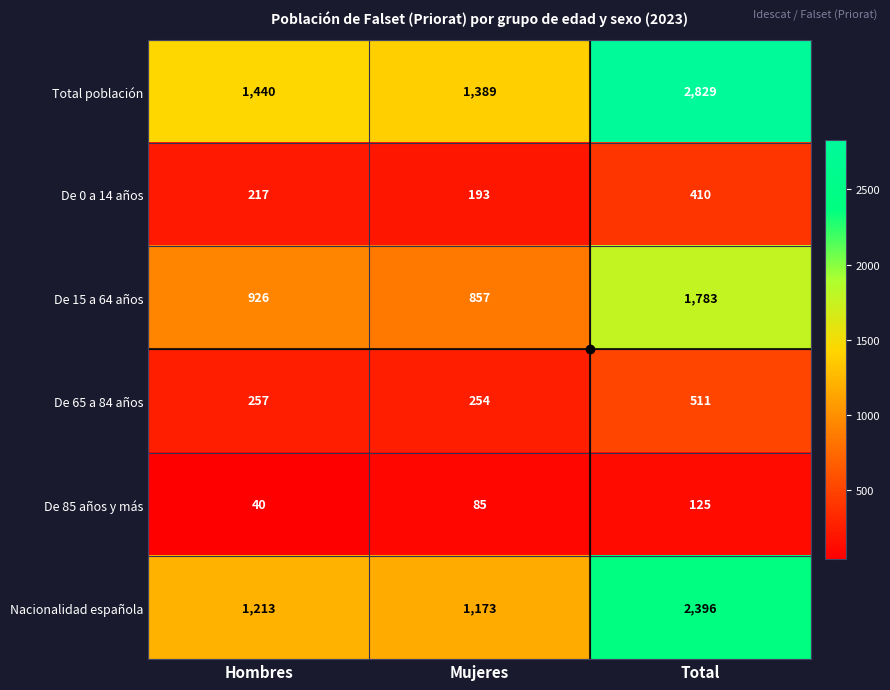

Which label corresponds to the smallest value in the chart?

Hombres